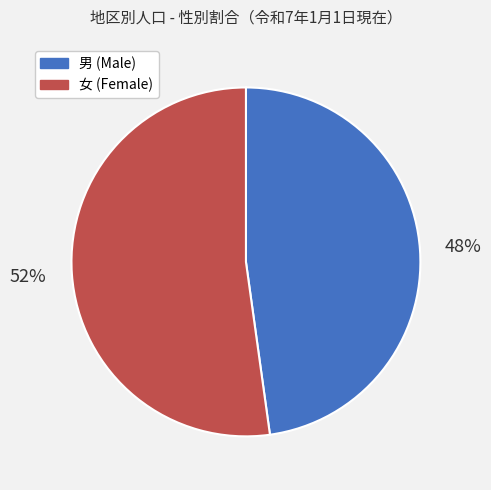

To the nearest percent, what is the average slice percentage?

50%